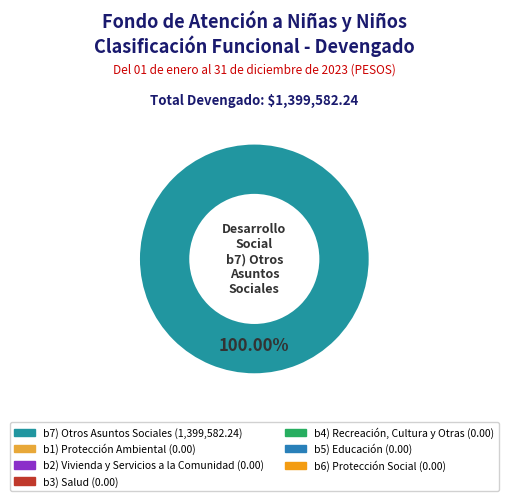

Is there any slice that represents more than half of the pie?

Yes